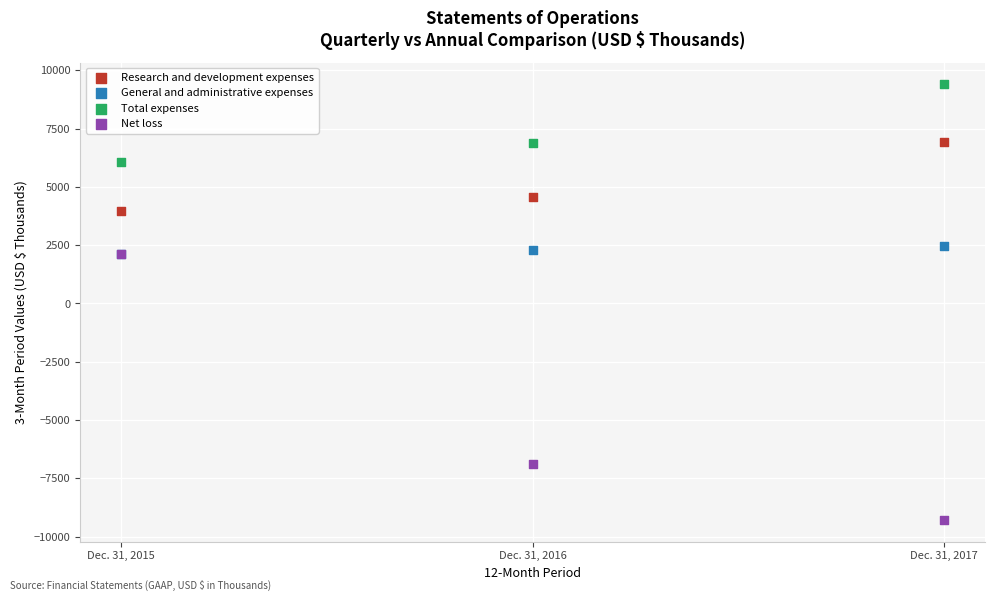

Which series has the largest Y range (max minus min)?

Net loss